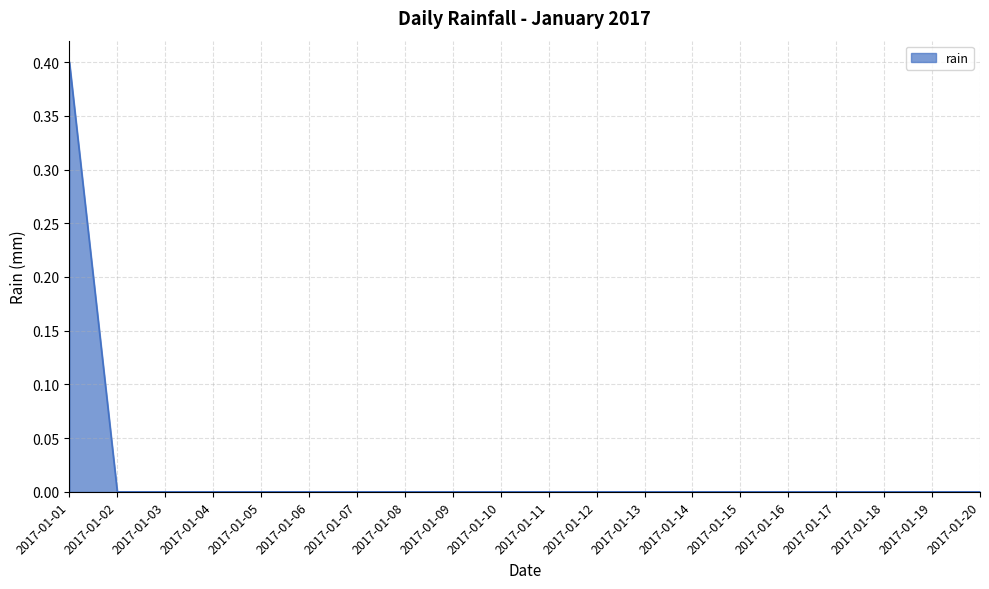

How many values are between 0 and 1?

20